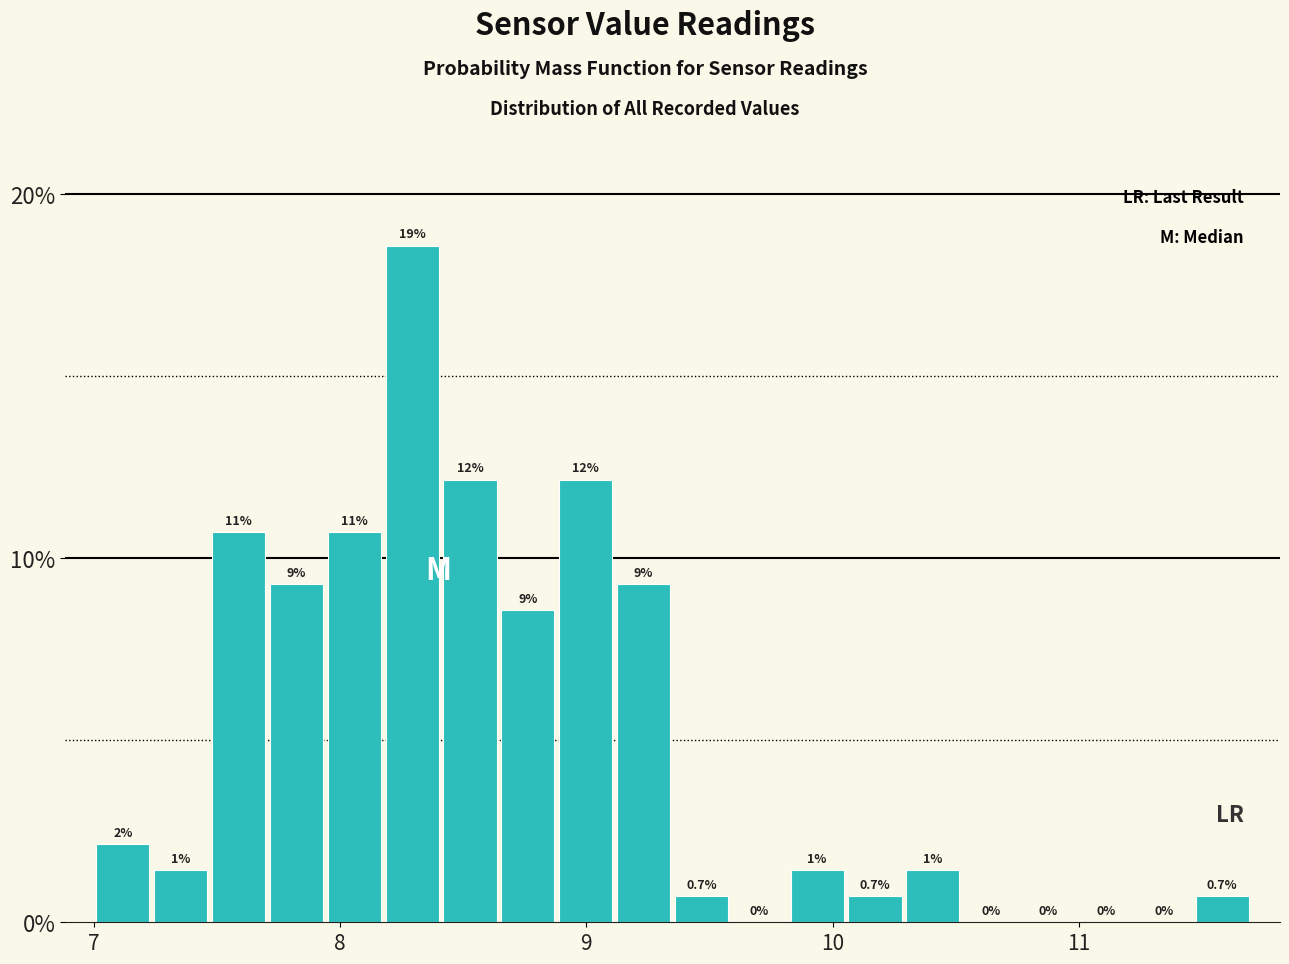

Around what value on the x-axis is the tallest bar? Give the approximate position of its centre, as read against the axis.

8.3